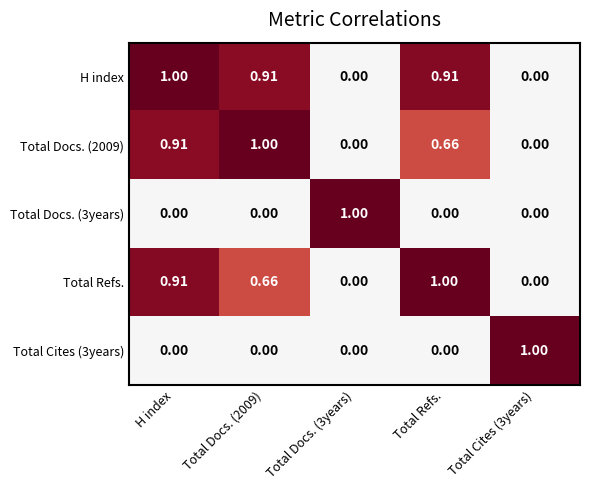

At which category is the sum across all series the highest?

H index